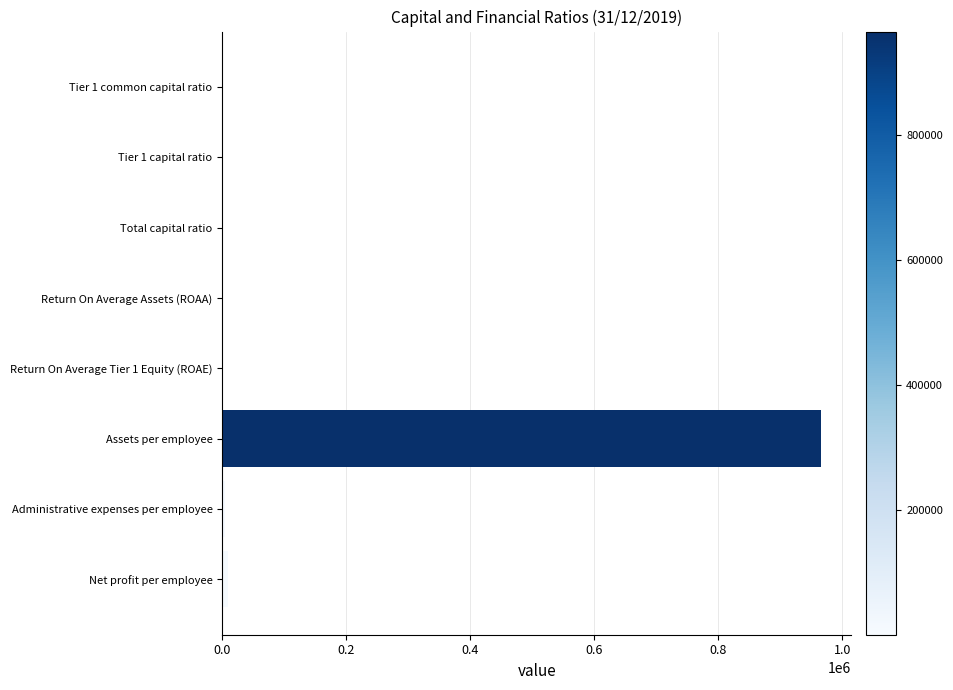

True or false: the data shows 965778.7 at Assets per employee.

True